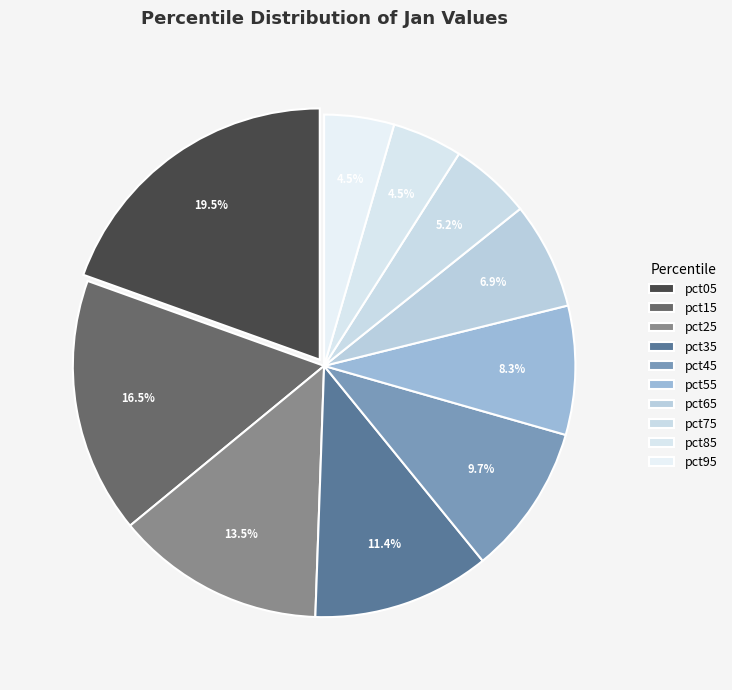

True or false: pct35 accounts for 11% of the total.

True